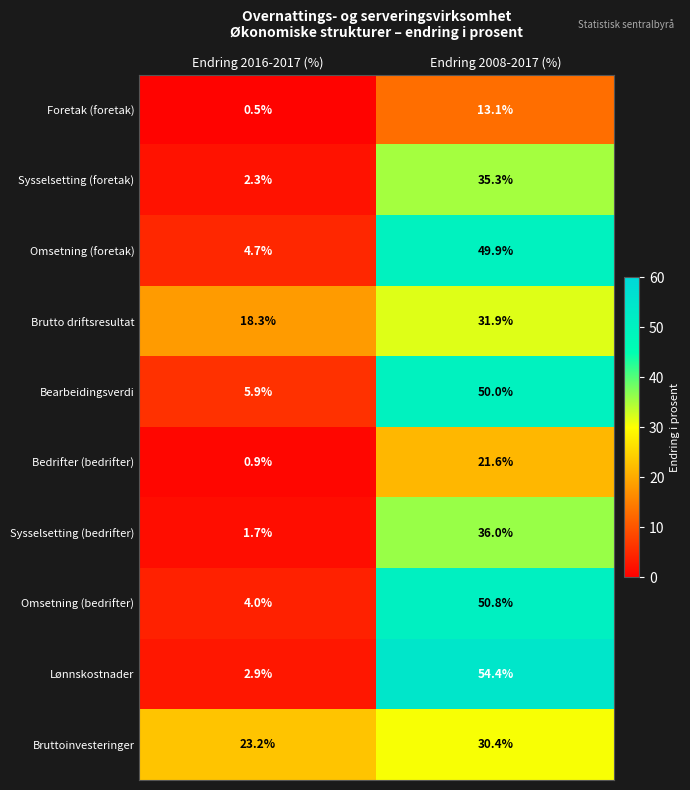

How many values in the Lønnskostnader series are below 54?

1